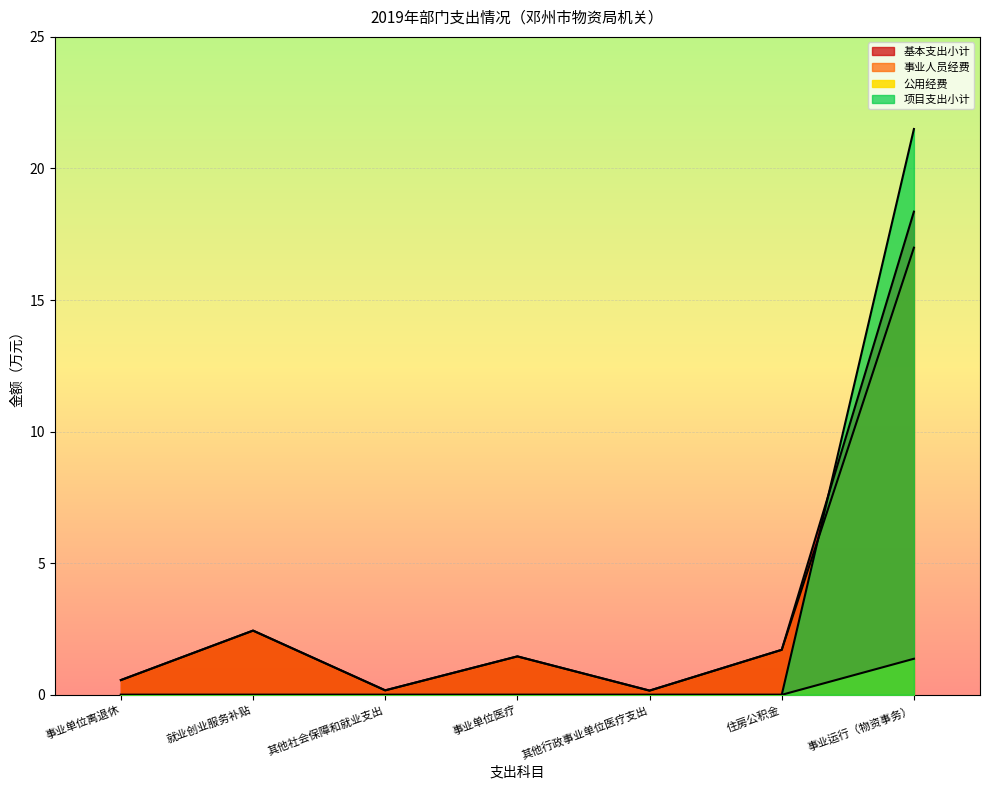

What is the label of the 4th point from the left?

事业单位医疗